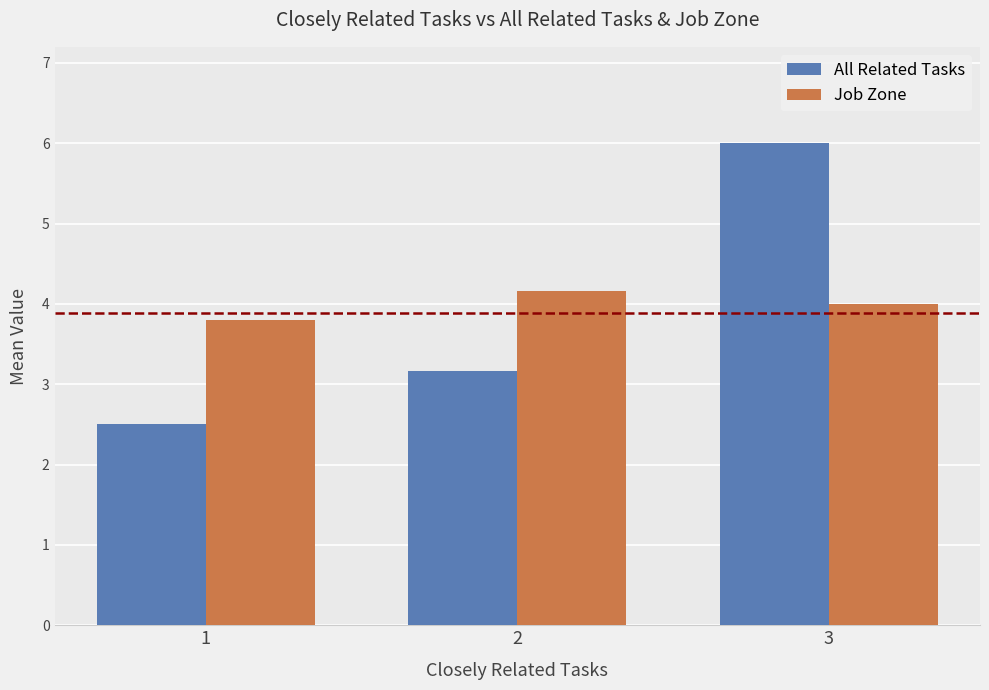

How many categories are shown in the chart?

3